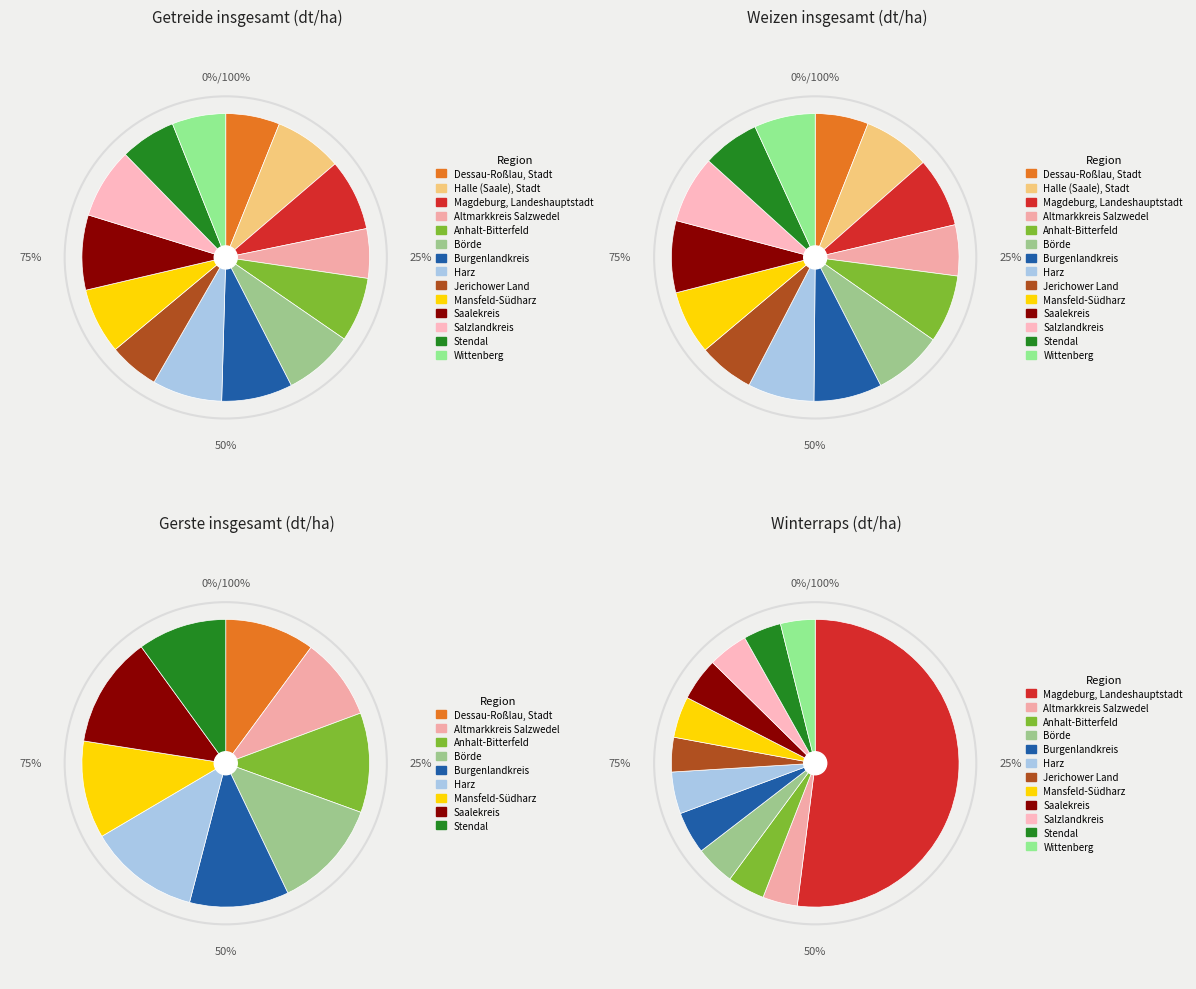

To the nearest percent, what percentage of the pie is 5?

8%